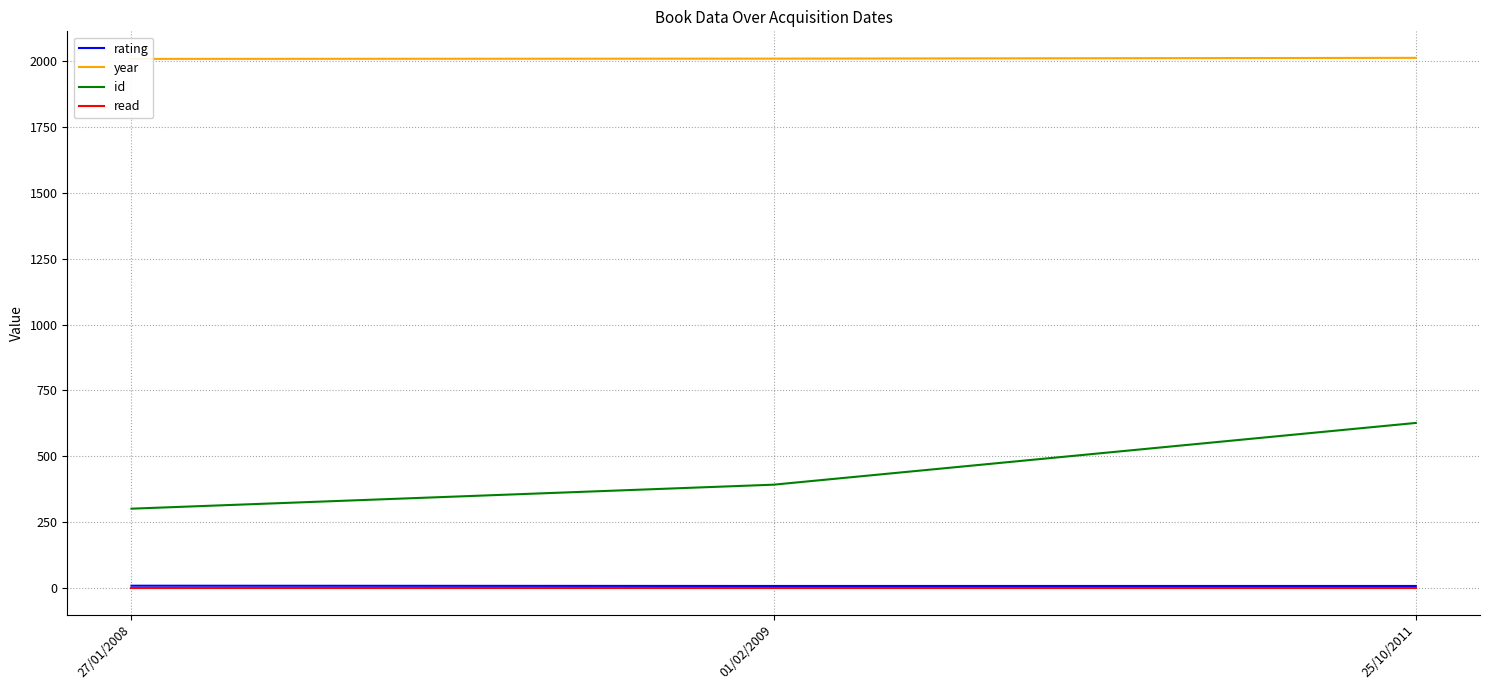

At which label is year closest to 2009?

01/02/2009